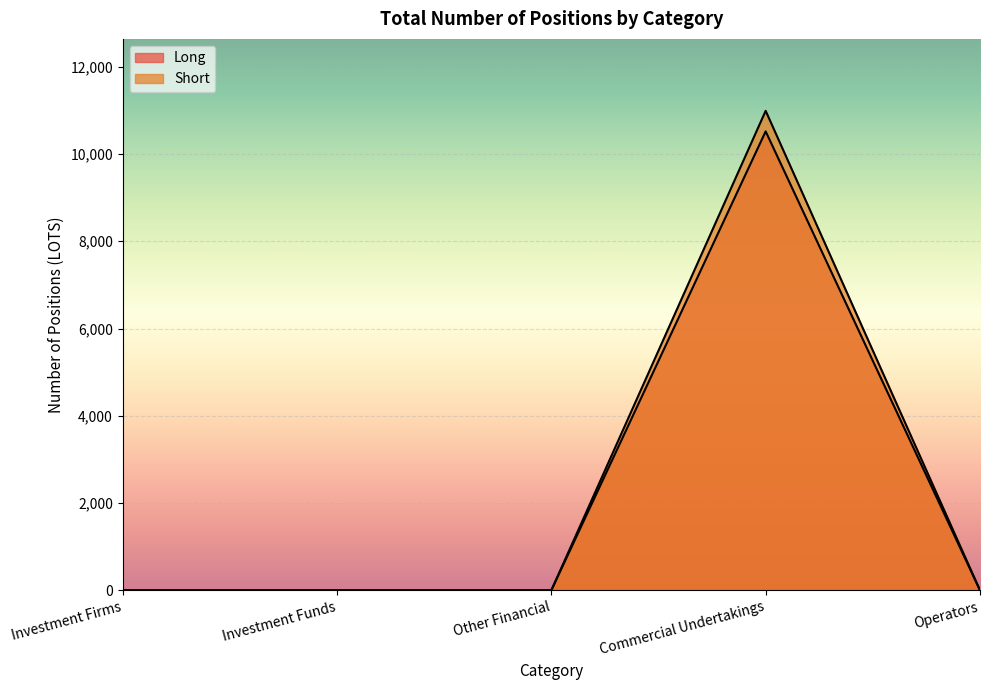

Which has a higher value, Other Financial or Commercial Undertakings?

Commercial Undertakings